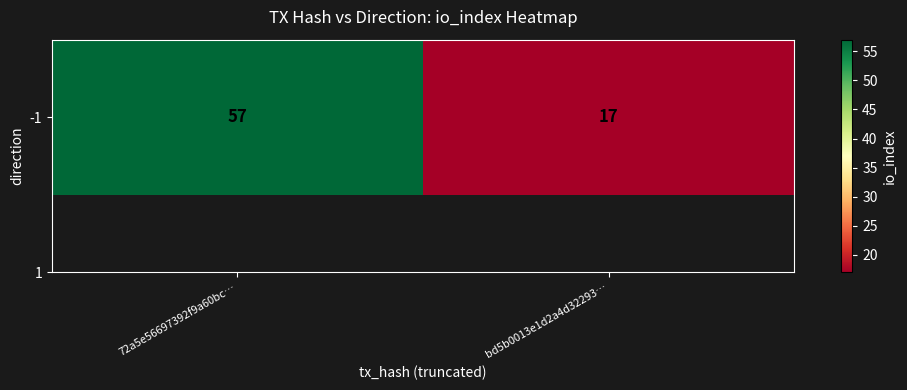

What is the minimum value shown in the chart?

17